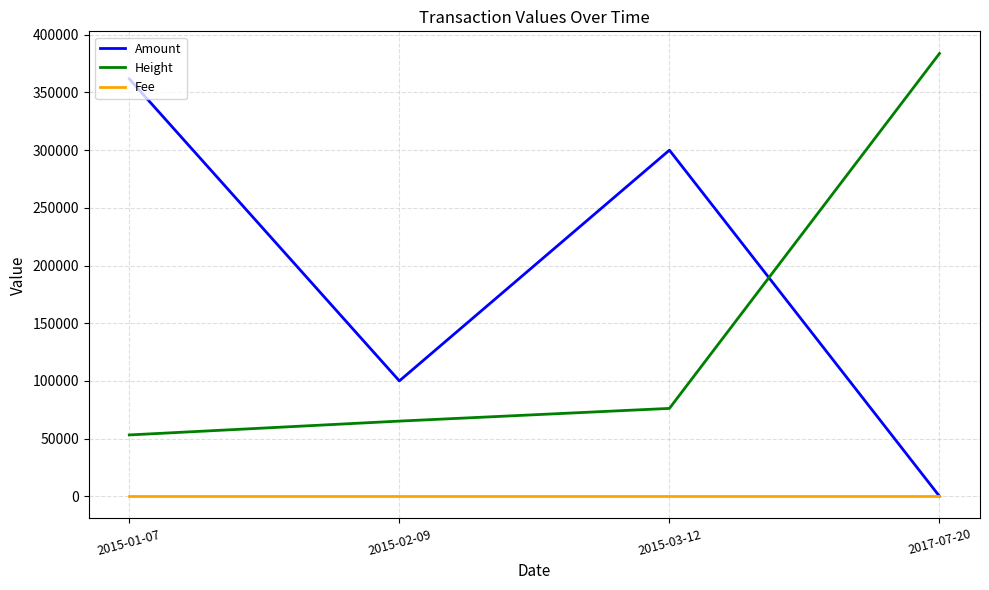

Count the number of categories in the chart.

4